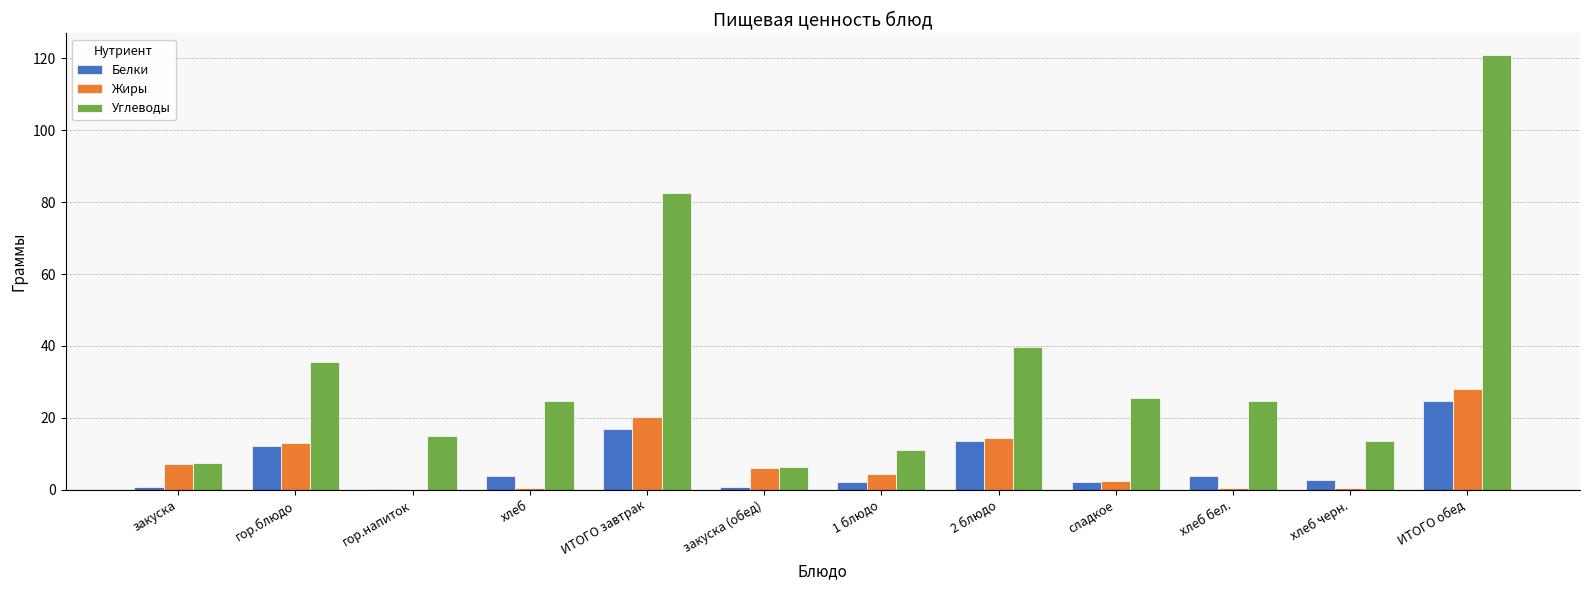

Which series has the largest total across all categories?

Углеводы